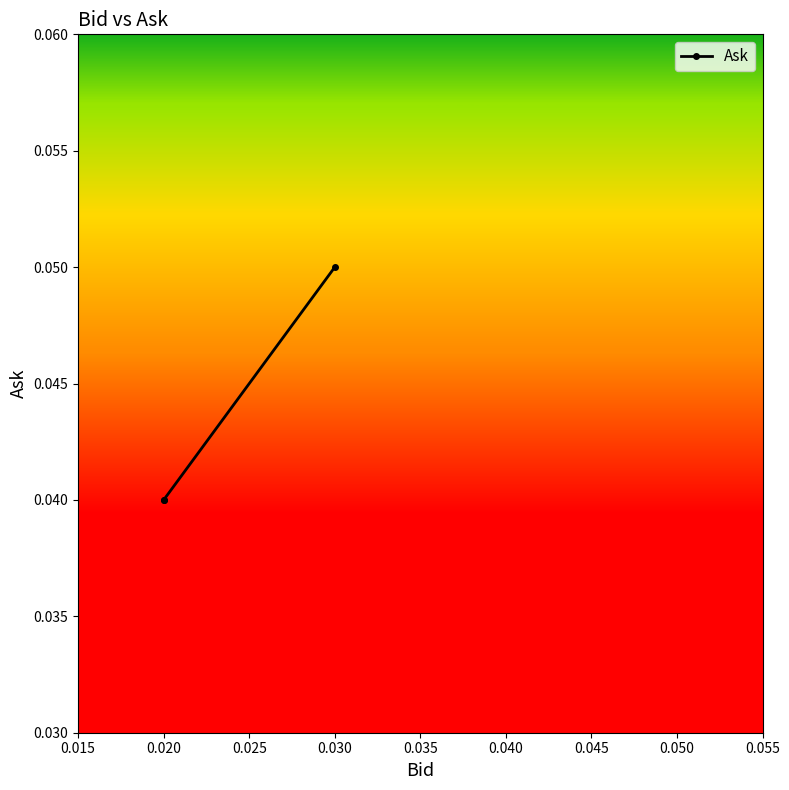

True or false: the data shows 0.1 at 0.030.

False